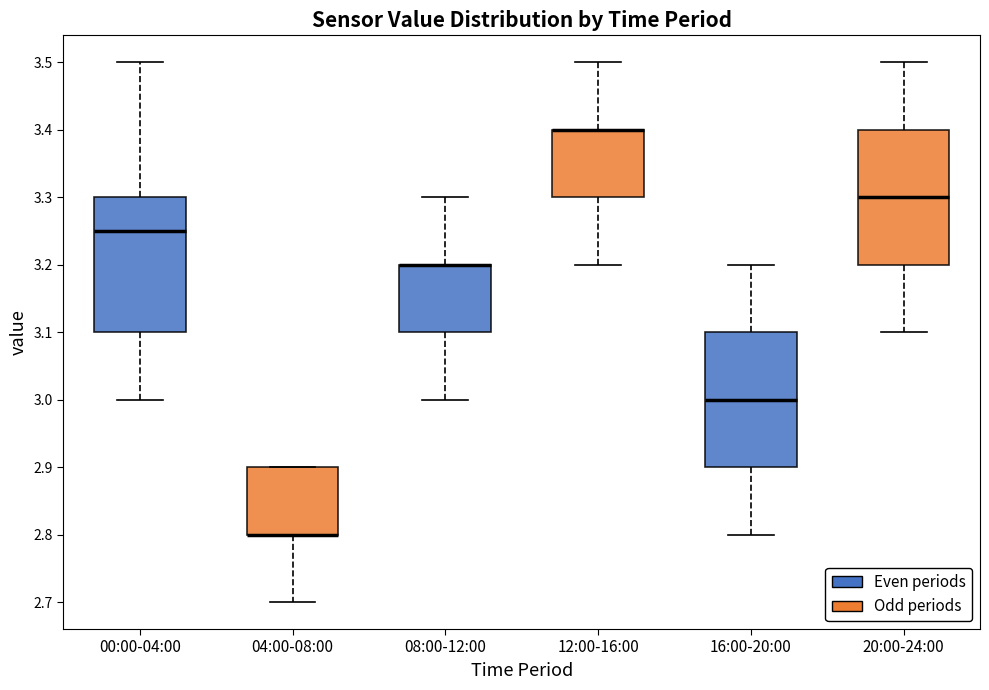

Reading left to right, transcribe this box plot: for each box, give where its median line is, the range the box spans, and where its two whiskers end, as read against the y-axis. The values are not printed on the chart, so give them approximately, as read against the axis.

00:00-04:00: median 3.25, box 3.10 to 3.30, whiskers 3.00 to 3.50
04:00-08:00: median 2.80 (drawn on the box's lower edge), box 2.80 to 2.90, whiskers 2.70 to 2.90
08:00-12:00: median 3.20 (drawn on the box's upper edge), box 3.10 to 3.20, whiskers 3.00 to 3.30
12:00-16:00: median 3.40 (drawn on the box's upper edge), box 3.30 to 3.40, whiskers 3.20 to 3.50
16:00-20:00: median 3.00, box 2.90 to 3.10, whiskers 2.80 to 3.20
20:00-24:00: median 3.30, box 3.20 to 3.40, whiskers 3.10 to 3.50